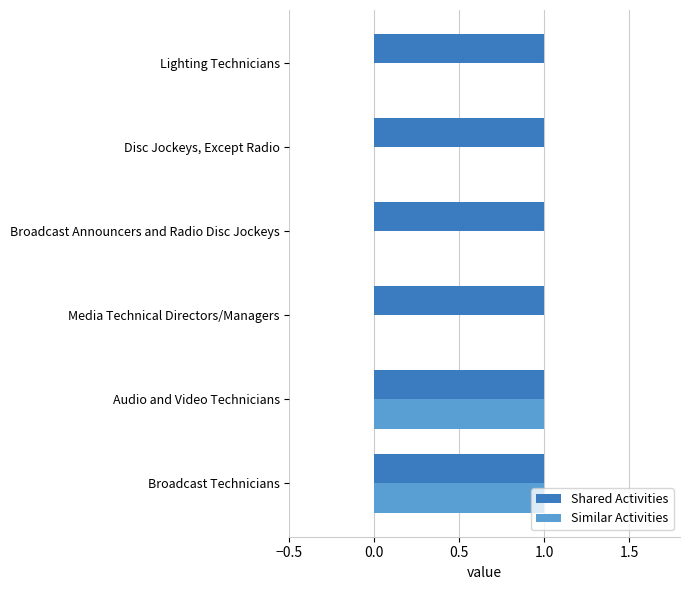

The Similar Activities series shows 1 at Broadcast Announcers and Radio Disc Jockeys. True or false?

False